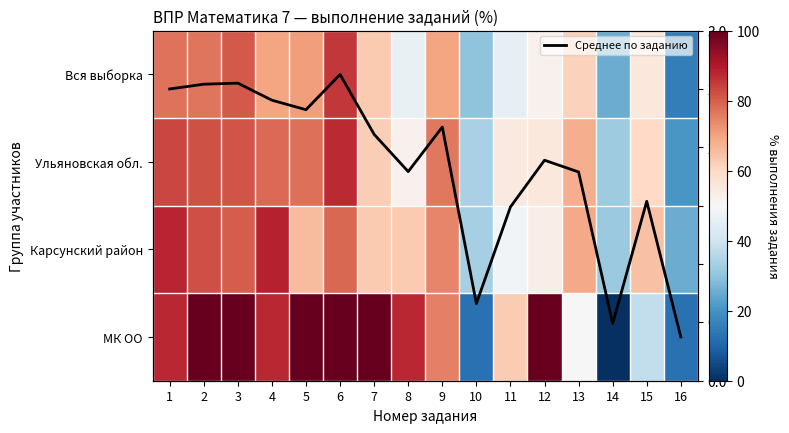

What is the average value of the МК ОО series?

69.5